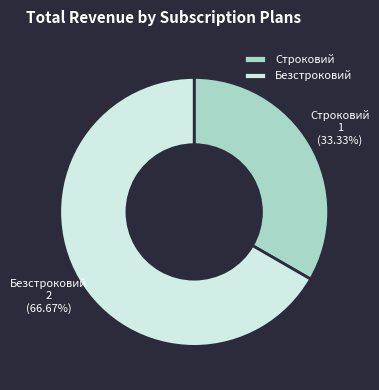

What percentage do Строковий and Безстроковий together represent?

100.0%